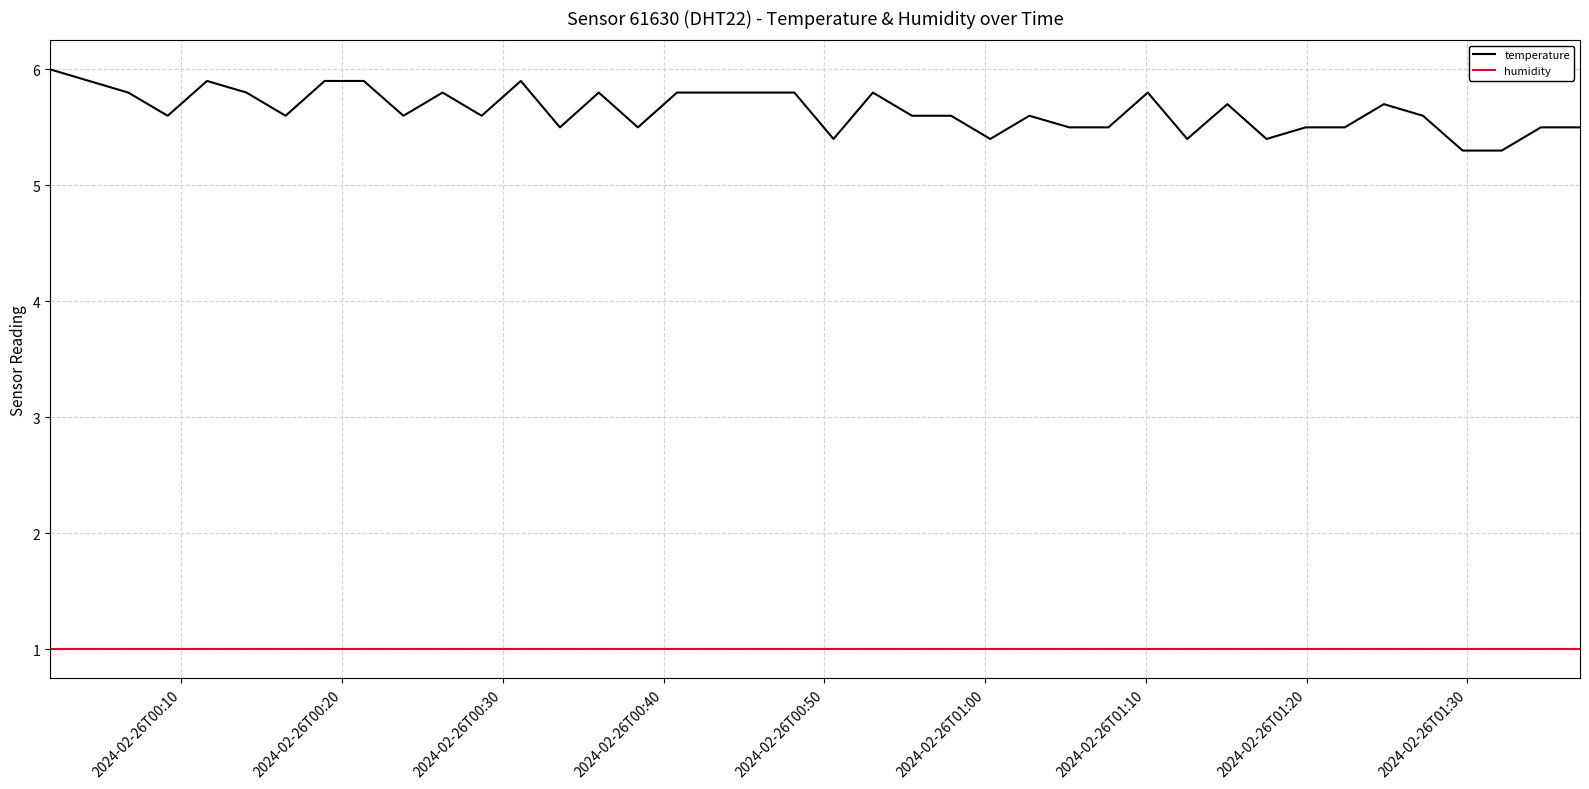

List the series in order of their overall mean, highest first.

temperature, humidity